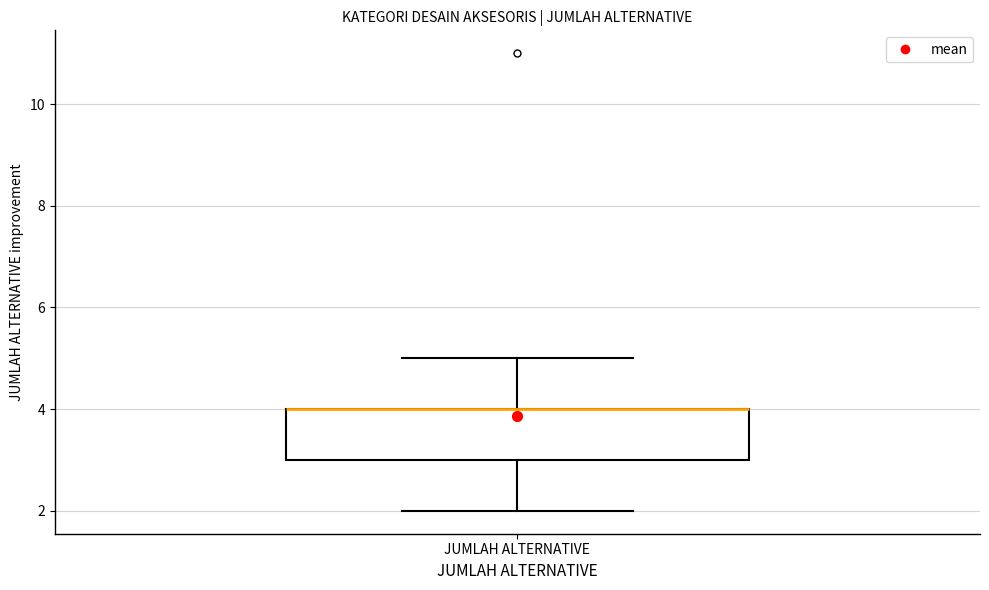

Where is the upper edge of the box for JUMLAH ALTERNATIVE on the y-axis? The values are not printed on the chart, so give them approximately, as read against the axis.

4